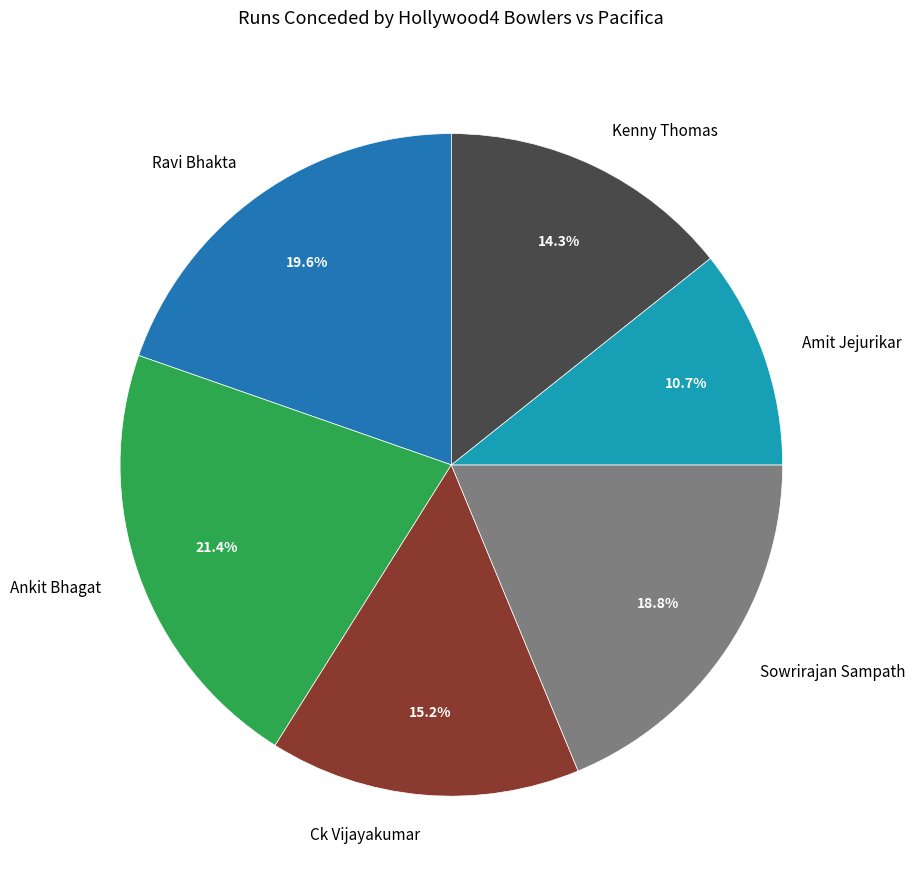

How many segments does this pie chart have?

6